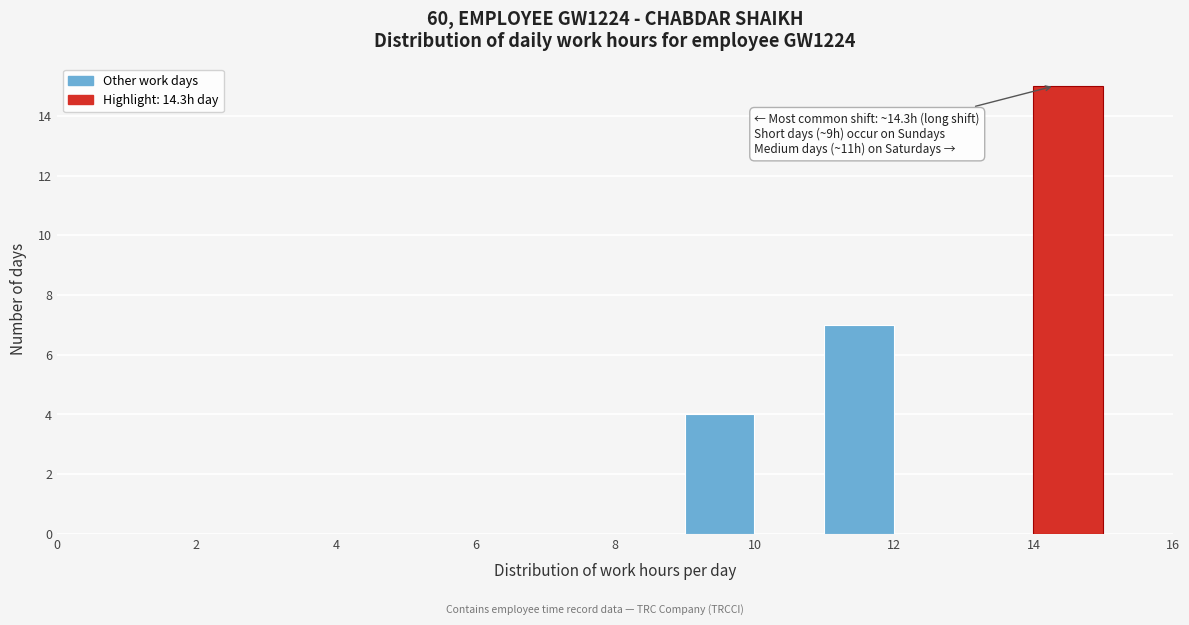

Over which range of the x-axis is the bar tallest?

14 to 15